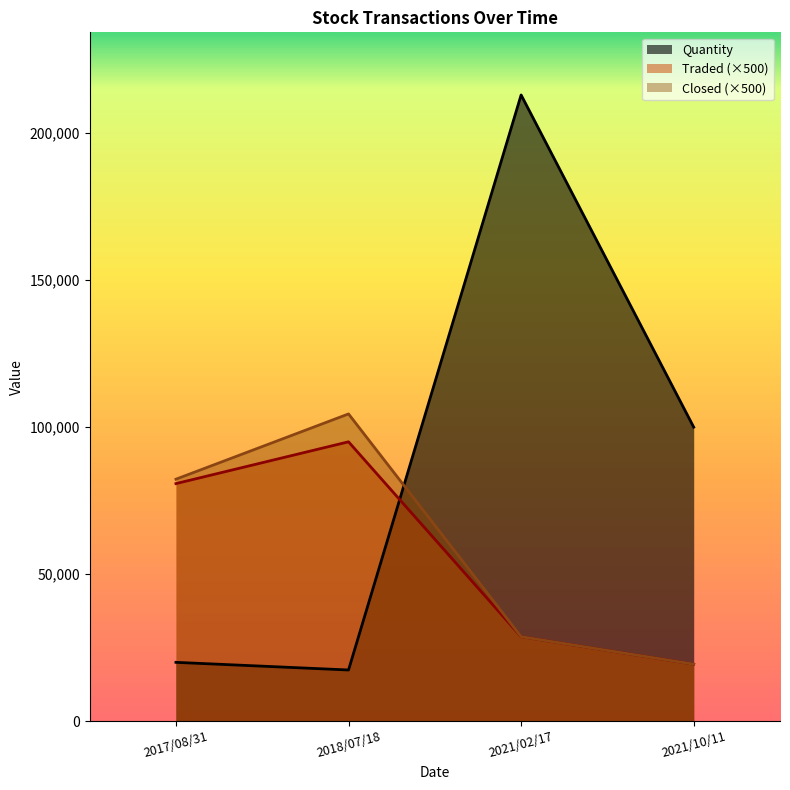

What are all the series names shown in the legend?

Quantity, Traded, Closed